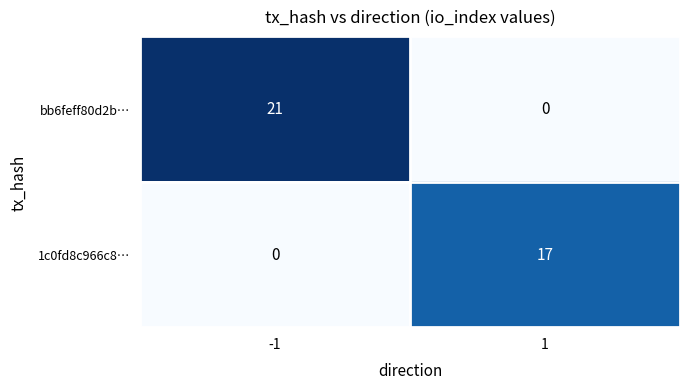

What is the difference between the maximum and minimum values in the bb6feff80d2b… series?

21